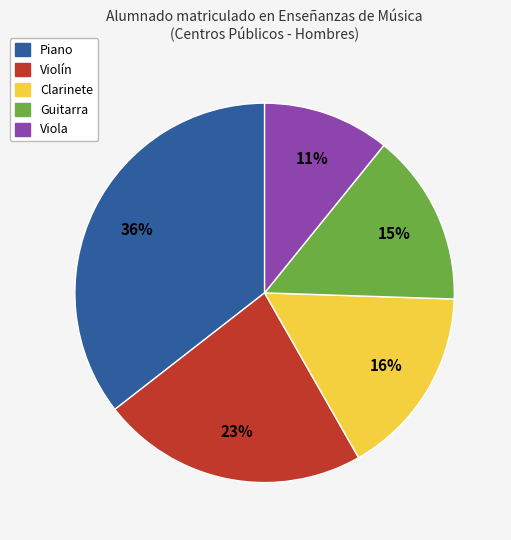

Count the number of slices in the pie.

5